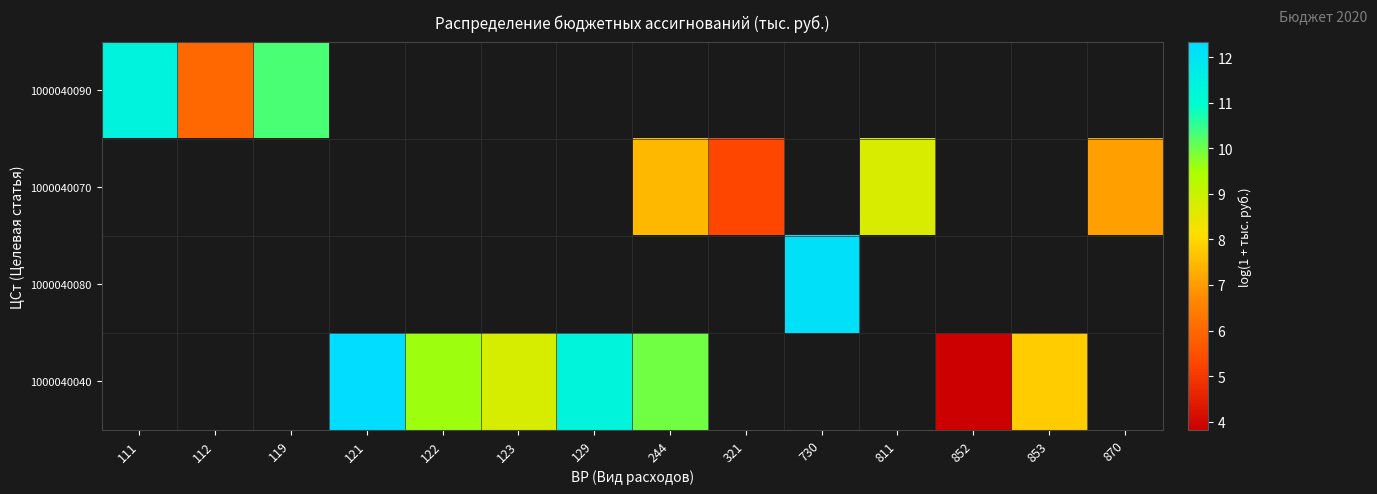

Which series has the largest total across all categories?

1000040040